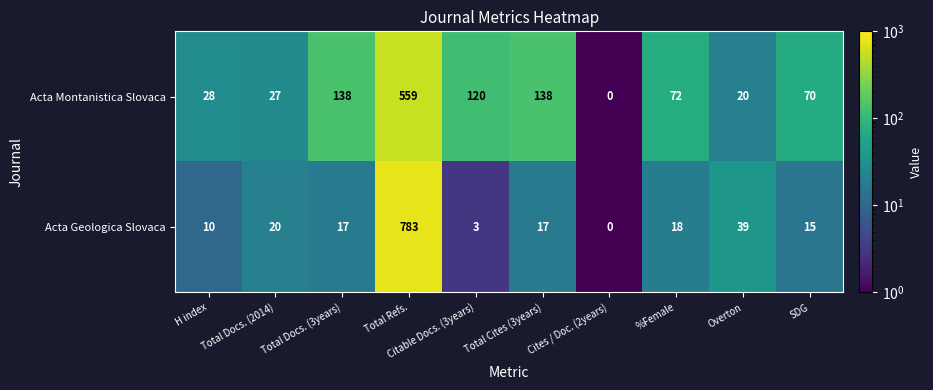

At which category is the sum across all series the highest?

Total Refs.